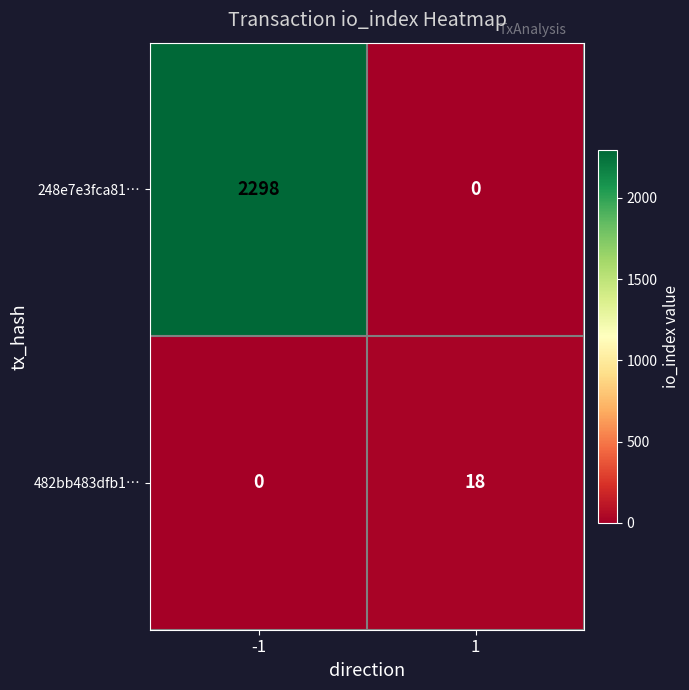

What is the sum of all 248e7e3fca81… values?

2298